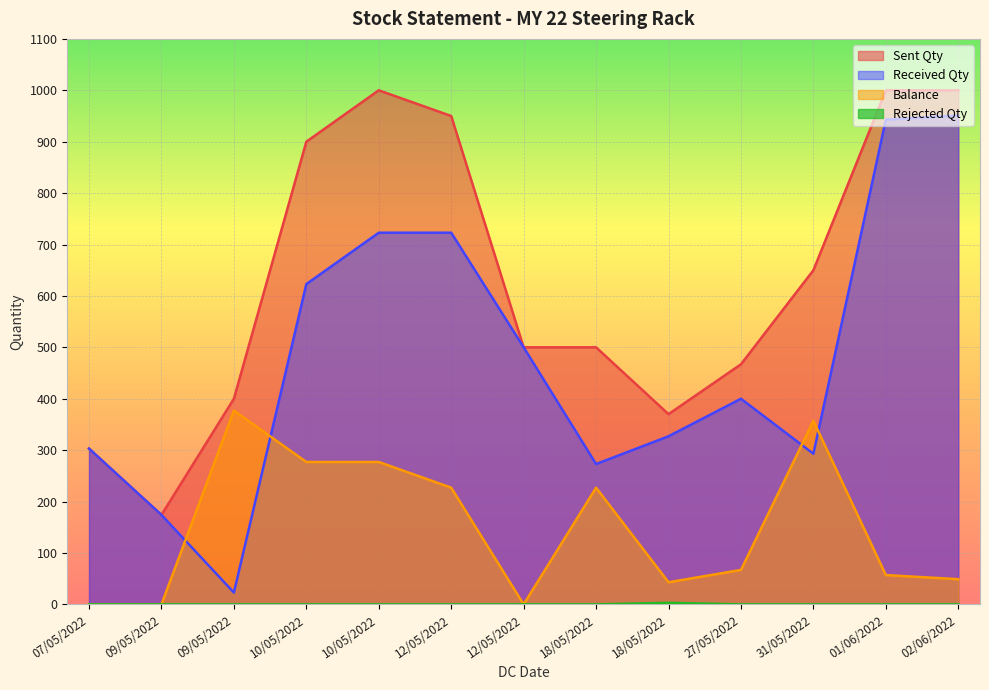

Where does the Received Qty series first go above 400?

10/05/2022